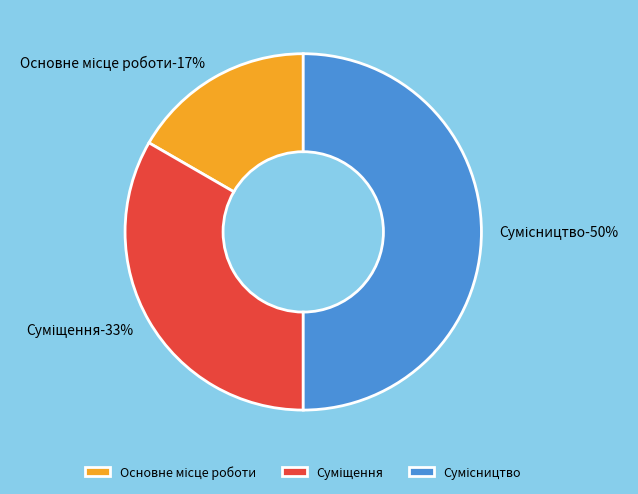

The Сумісництво slice represents 59% of the pie. True or false?

False